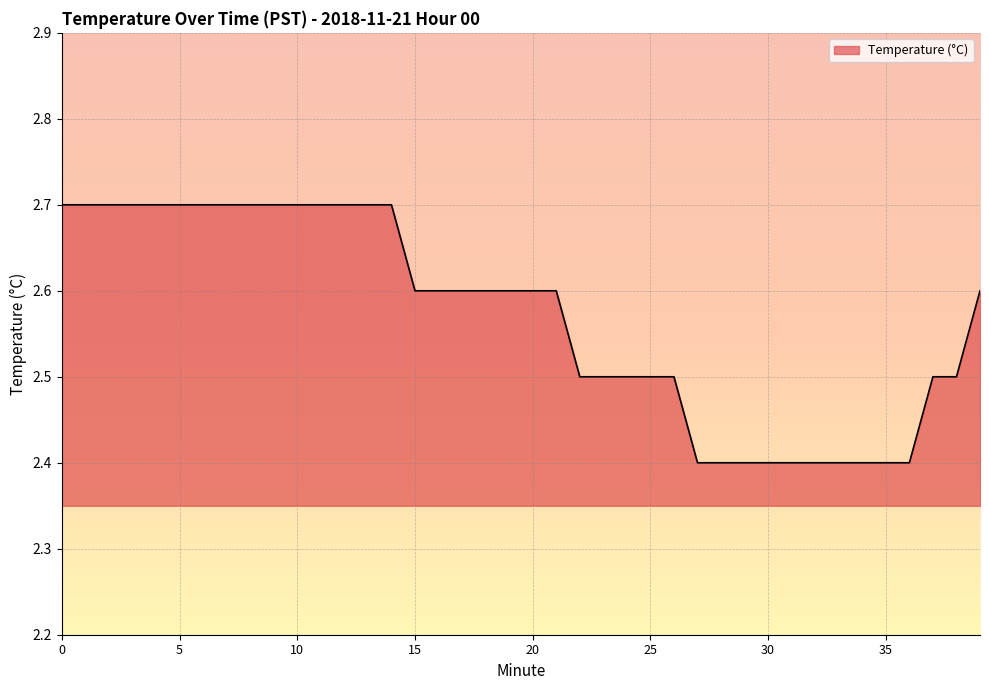

What is the maximum value shown in the chart?

2.7